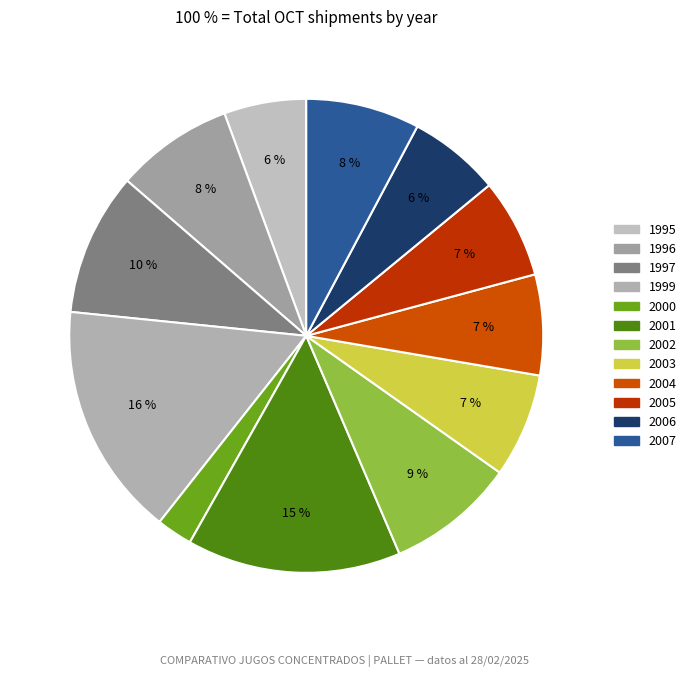

Count the number of slices in the pie.

12